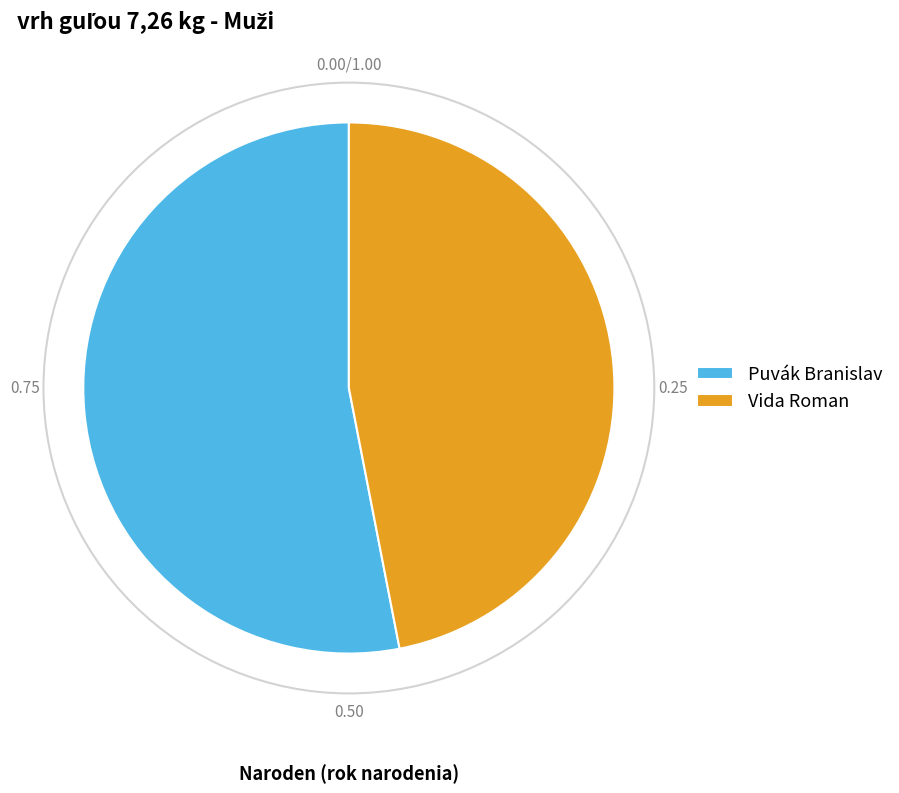

Rank the categories by value from lowest to highest.

Vida Roman, Puvák Branislav